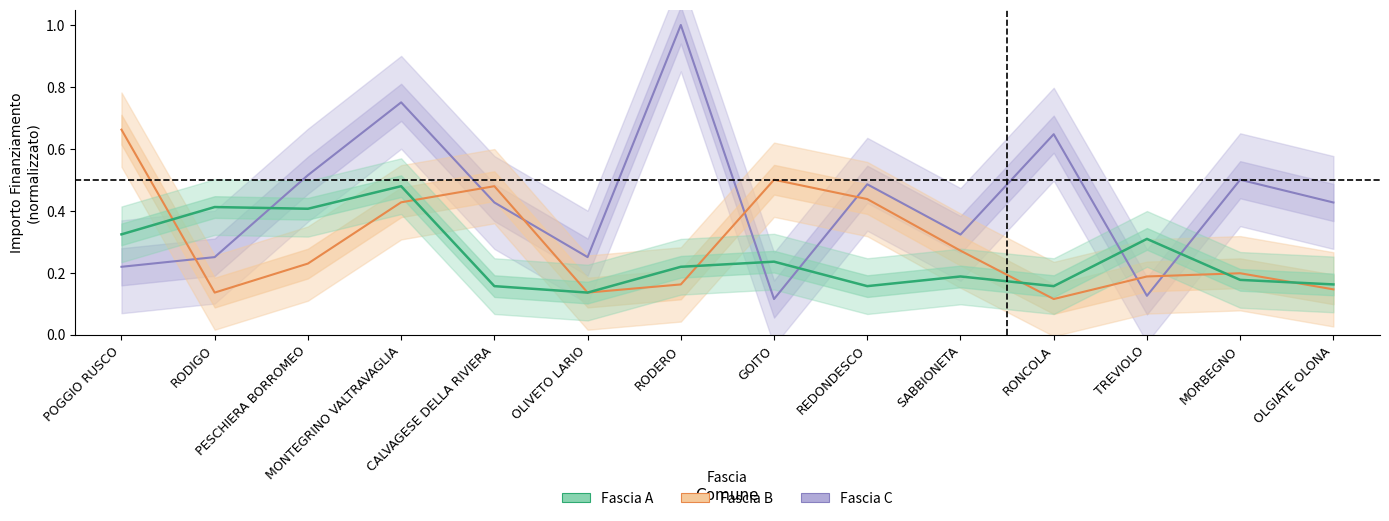

True or false: Fascia C has a value of 0.3 at SABBIONETA.

True